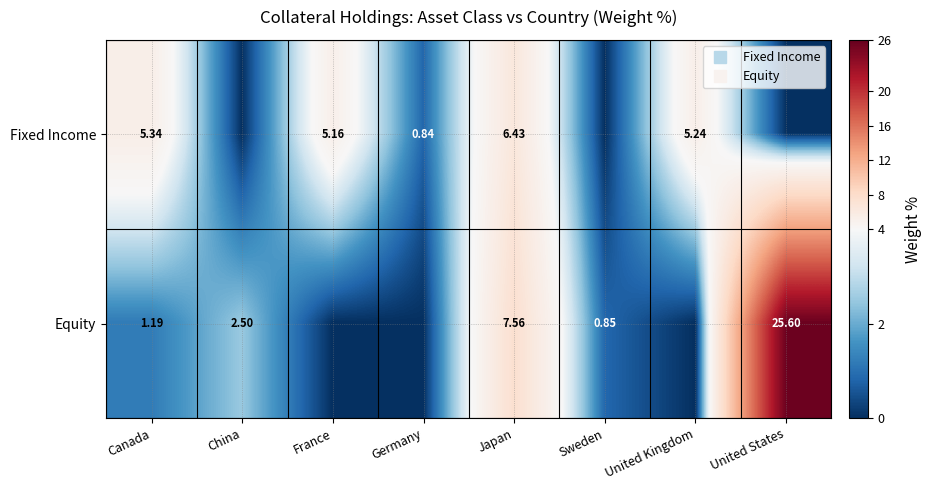

The Fixed Income series shows 0.0 at Sweden. True or false?

True